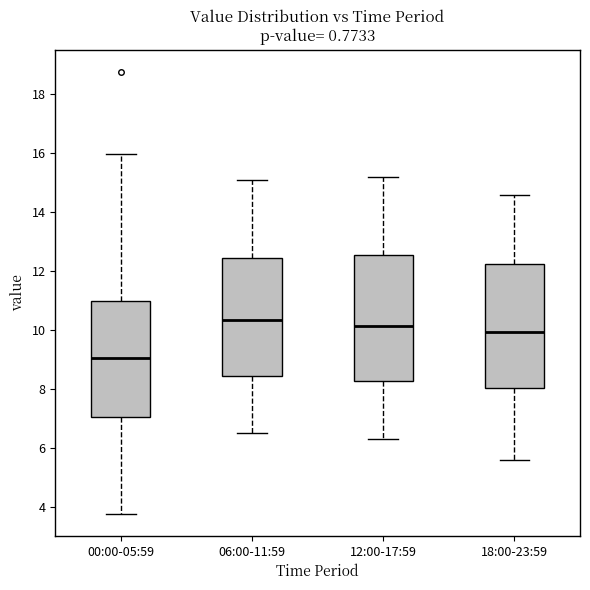

Where does the upper whisker of the box for 12:00-17:59 end on the y-axis? The values are not printed on the chart, so give them approximately, as read against the axis.

15.2